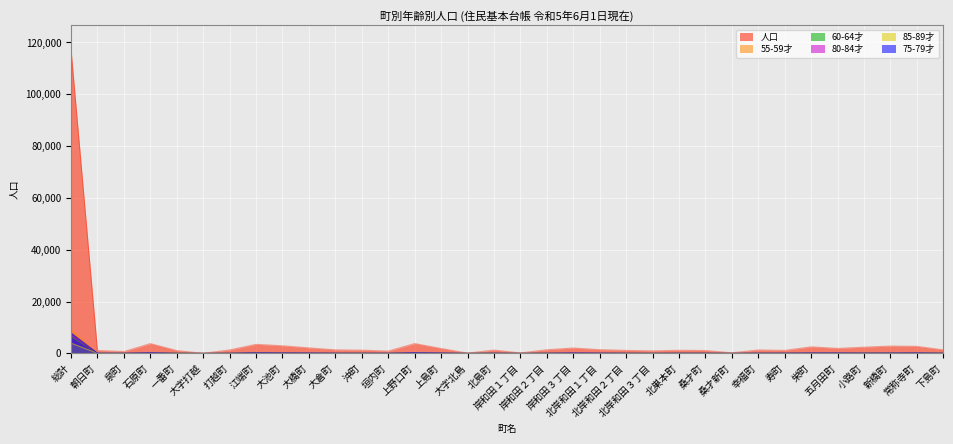

At which category does 55-59才 reach its first local valley?

泉町